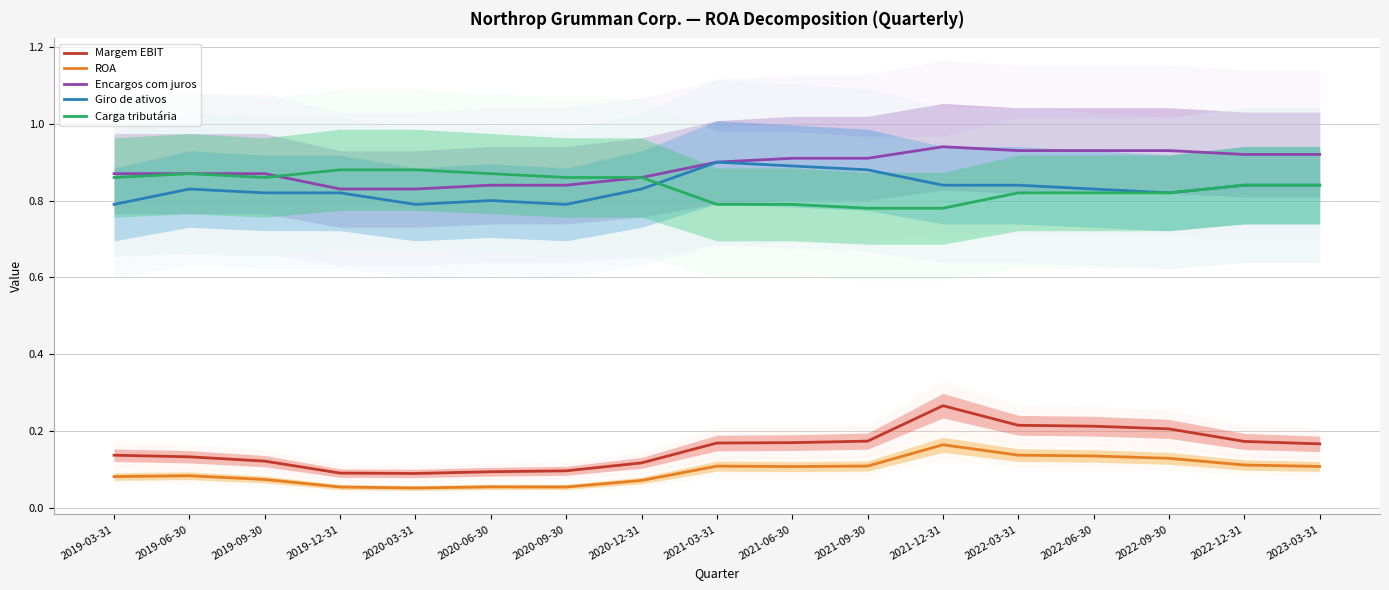

At which category does Carga tributária reach its first local valley?

2019-09-30